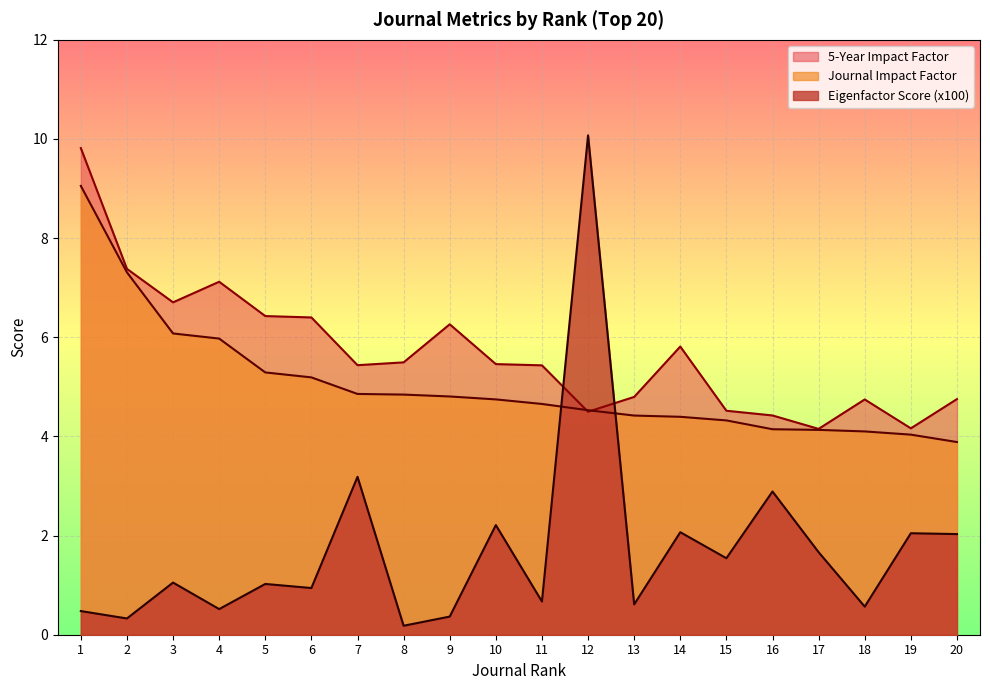

How many times do Eigenfactor Score (x100) and 5-Year Impact Factor cross each other?

2